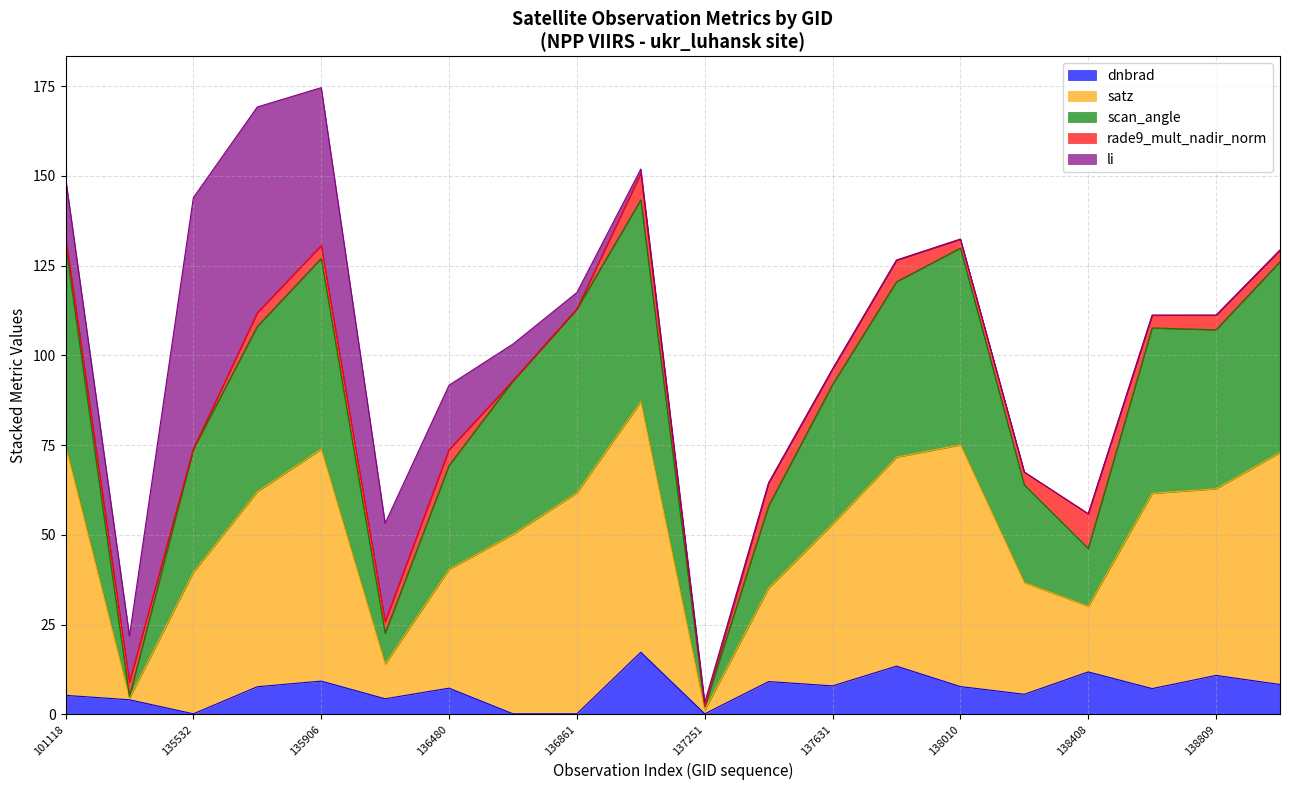

The dnbrad series shows 10.8 at 138809. True or false?

True